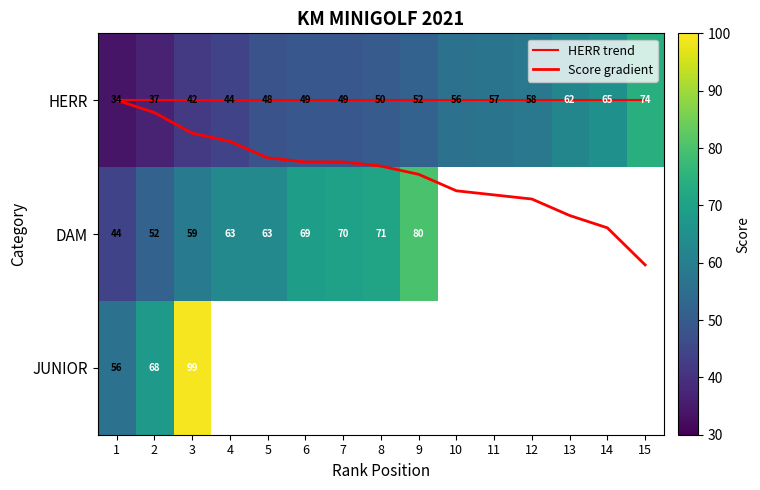

List the series in order of their peak value, lowest first.

HERR trend, Score gradient, HERR, DAM, JUNIOR